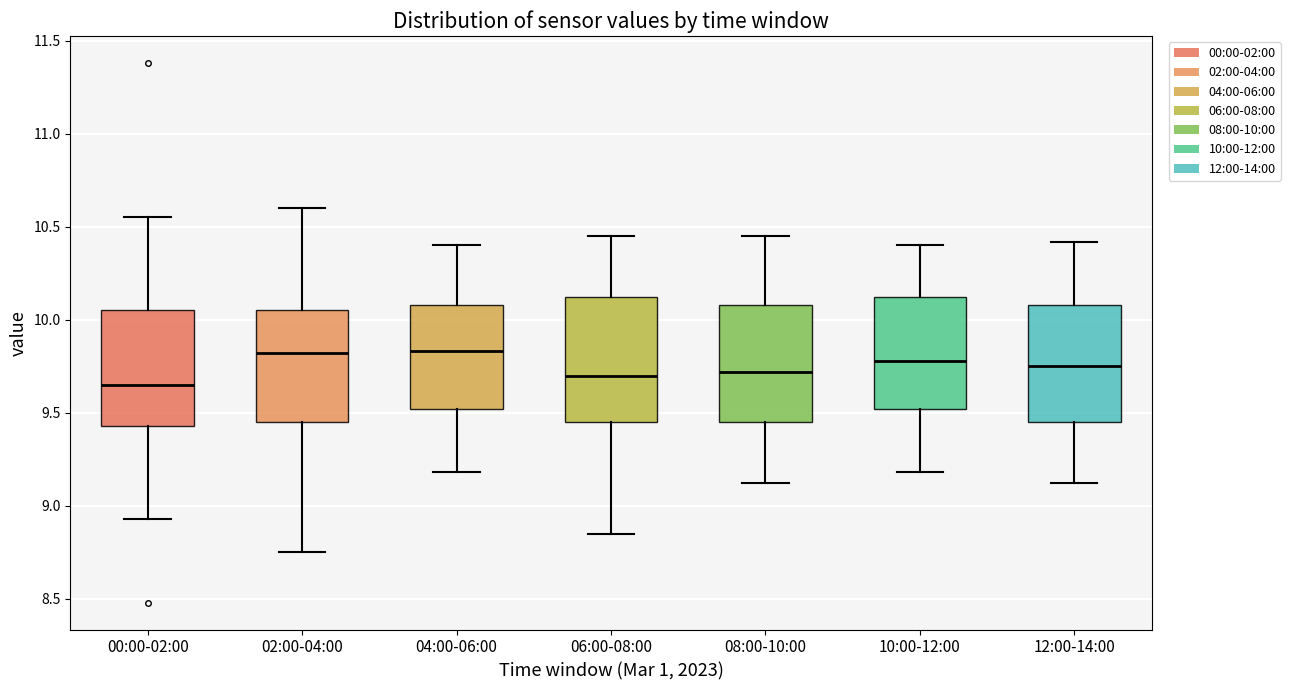

Where does the lower whisker of the box for 12:00-14:00 end on the y-axis? The values are not printed on the chart, so give them approximately, as read against the axis.

9.10